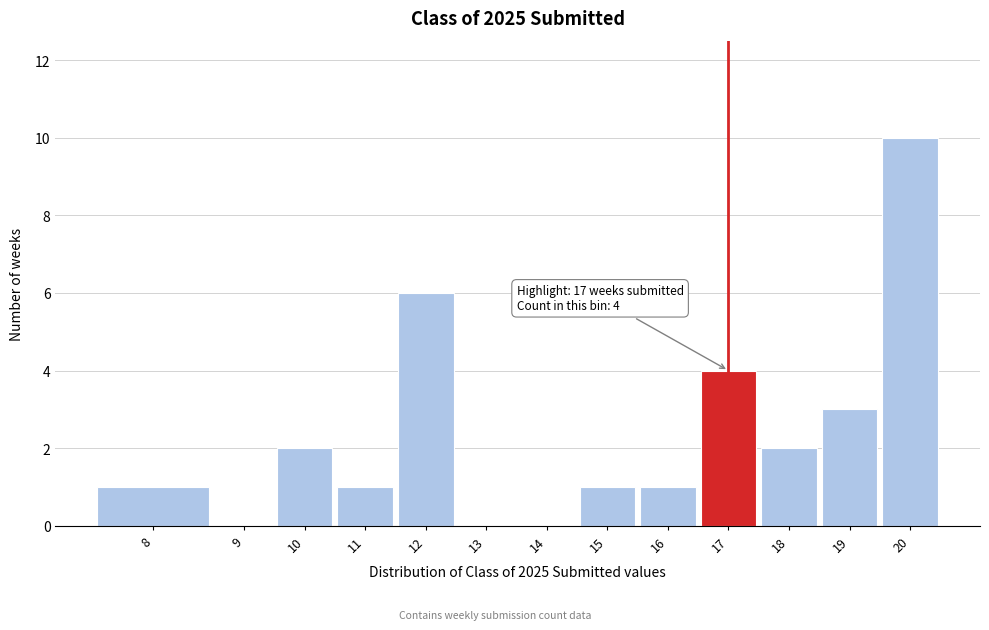

Reading left to right, what are all the values shown in this chart?

8=1	9=0	10=2	11=1	12=6	13=0	14=0	15=1	16=1	17=4	18=2	19=3	20=10